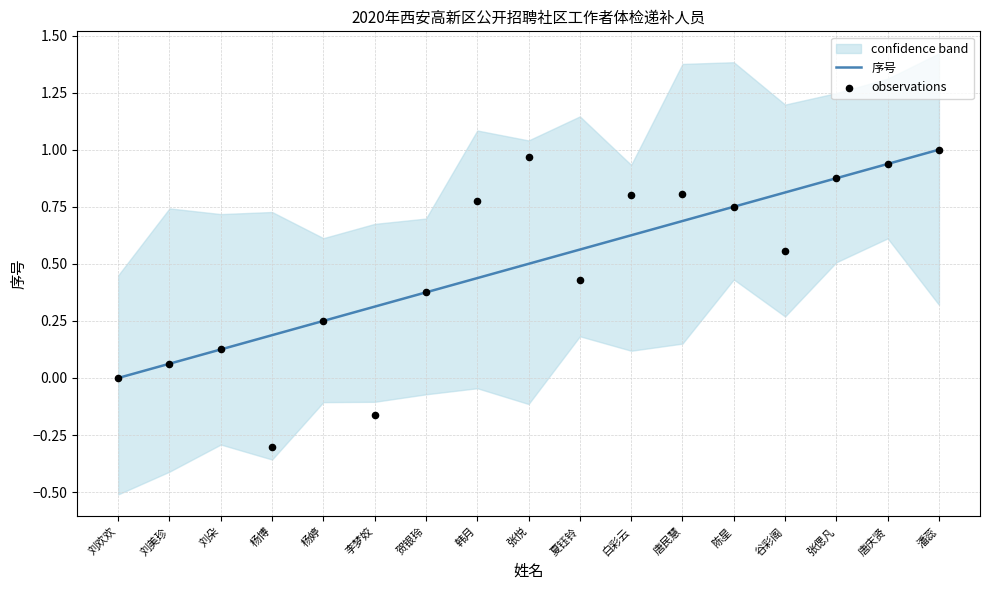

Which series has the largest total across all categories?

序号